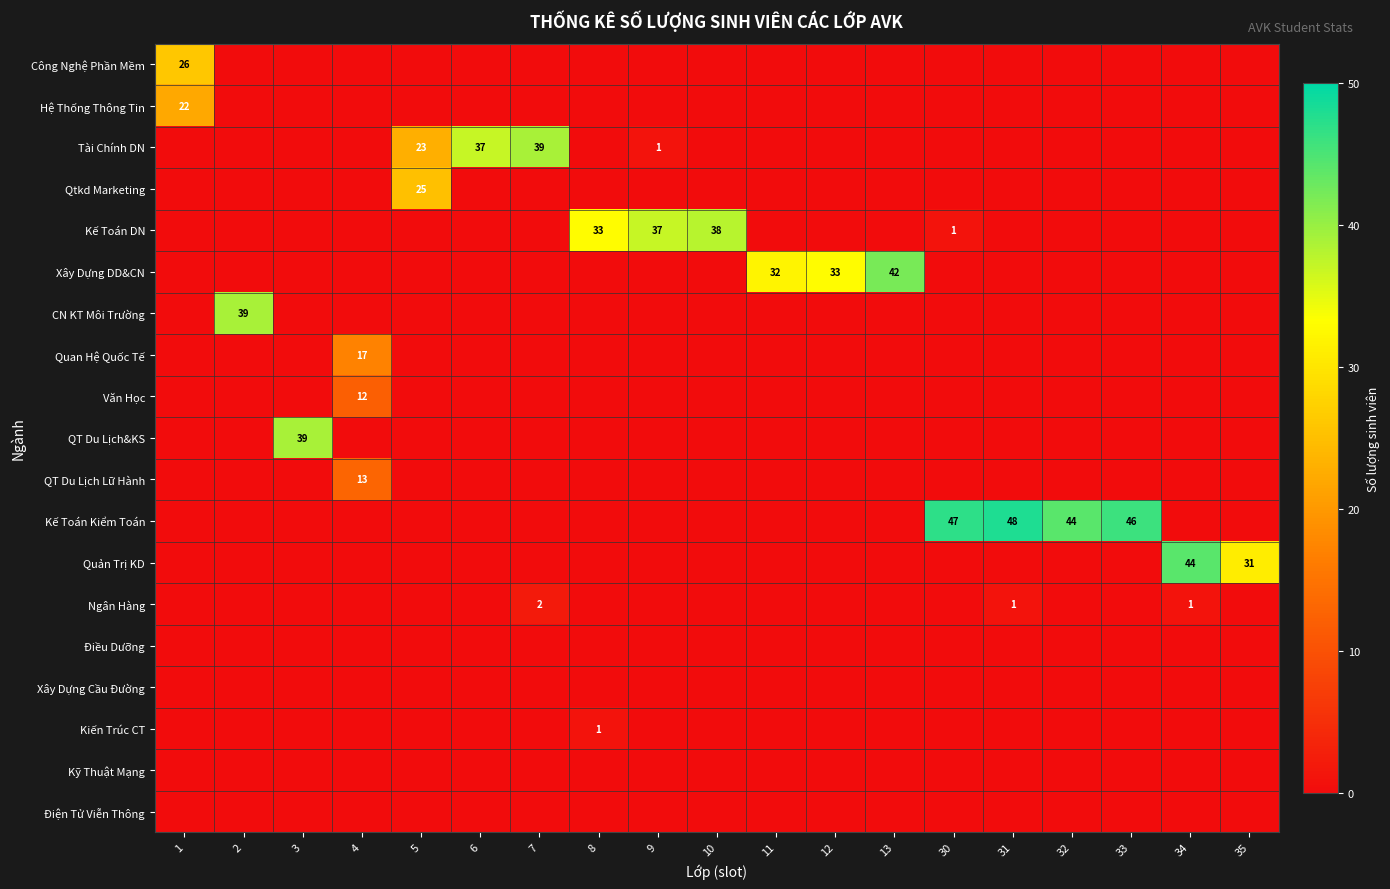

The Xây Dựng DD&CN series shows 42 at 13. True or false?

True